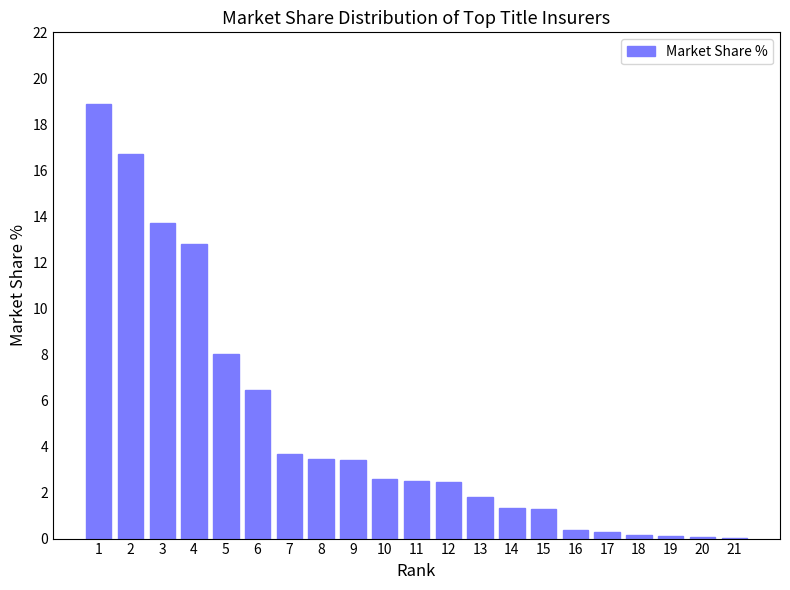

Where is the data nearest to the value 9?

5